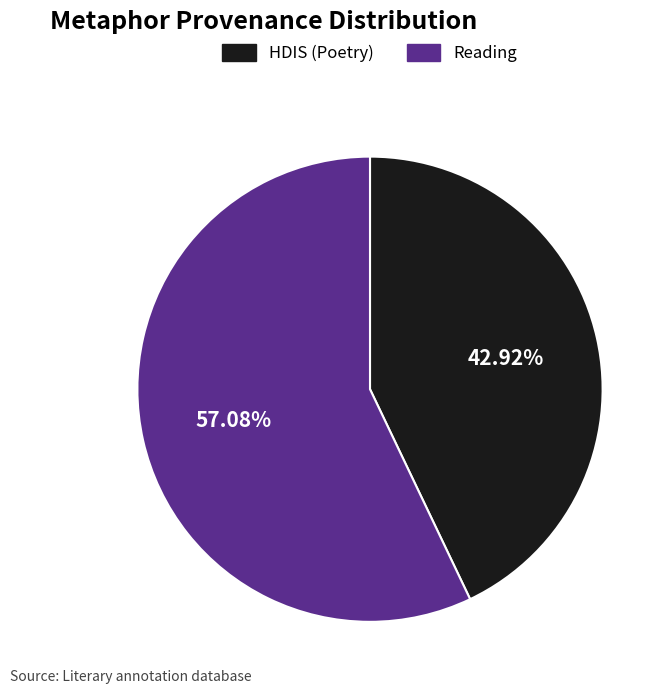

Which category has the smallest portion of the pie?

HDIS (Poetry)